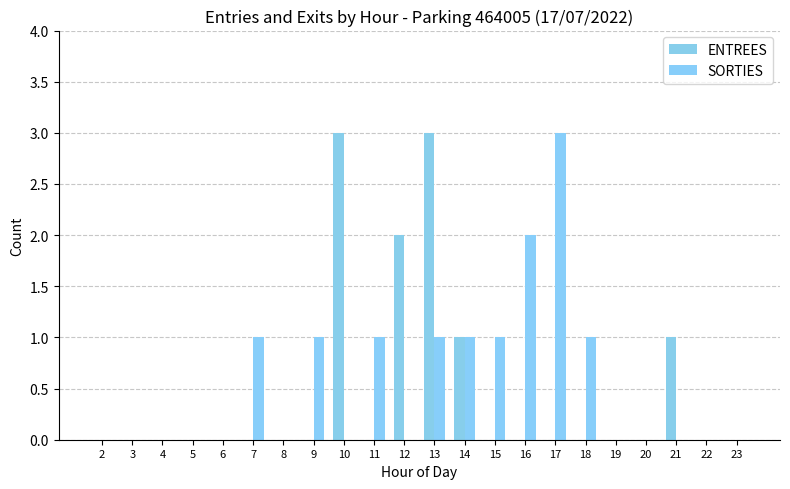

How many distinct data groups are displayed?

2